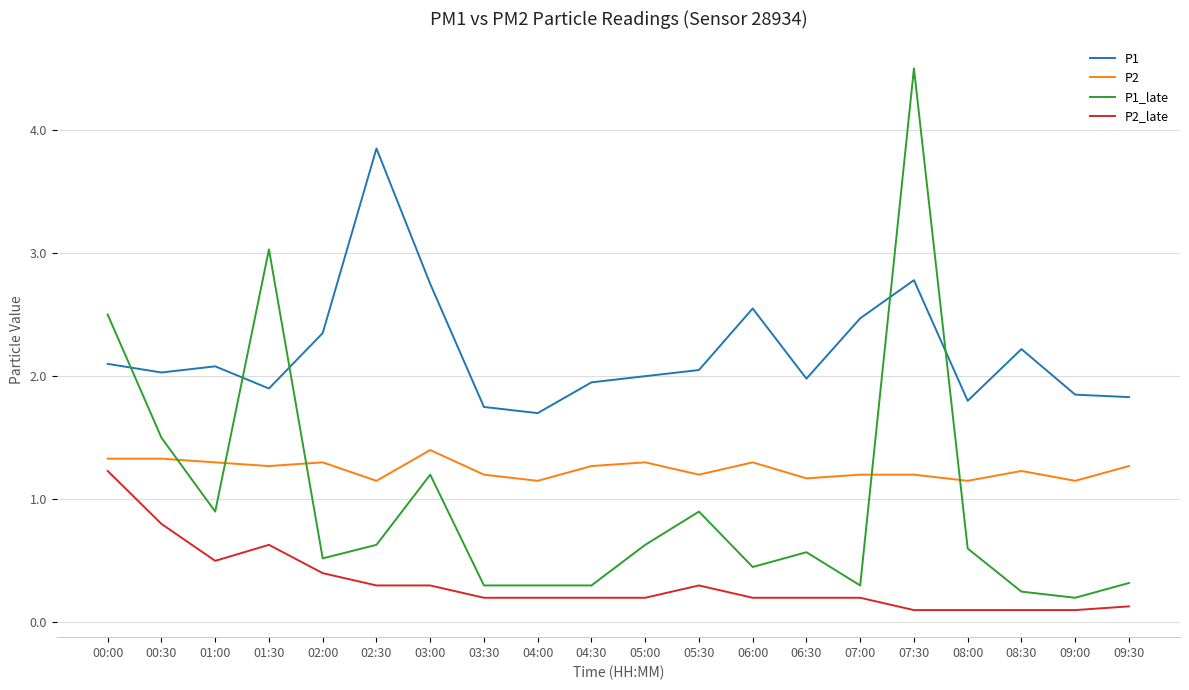

True or false: P2_late has more than 1 points higher than both neighbors.

True